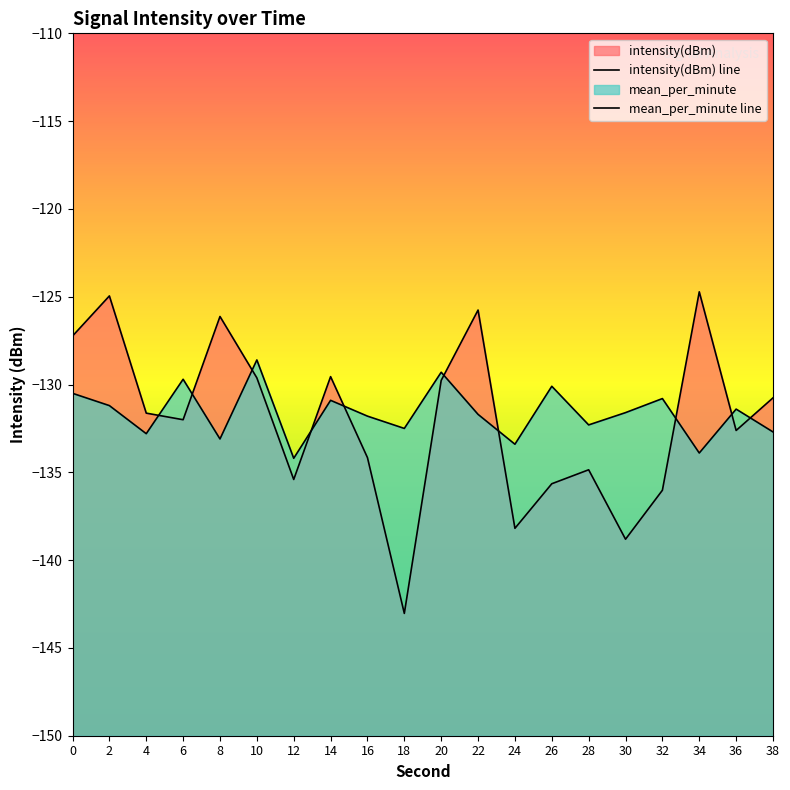

Reading left to right, extract all data points from this chart.

intensity(dBm): -127.2	-125.0	-131.6	-132.0	-126.1	-129.6	-135.4	-129.6	-134.2	-143.0	-129.8	-125.8	-138.2	-135.7	-134.9	-138.8	-136.0	-124.7	-132.6	-130.8
mean_per_minute: -130.5	-131.2	-132.8	-129.7	-133.1	-128.6	-134.2	-130.9	-131.8	-132.5	-129.3	-131.7	-133.4	-130.1	-132.3	-131.6	-130.8	-133.9	-131.4	-132.7